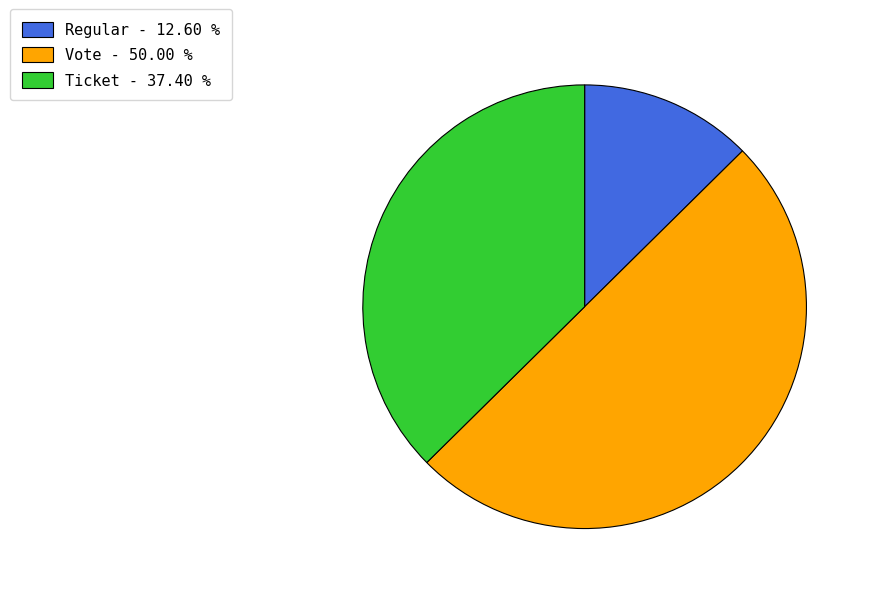

How many slices are in this pie chart?

3